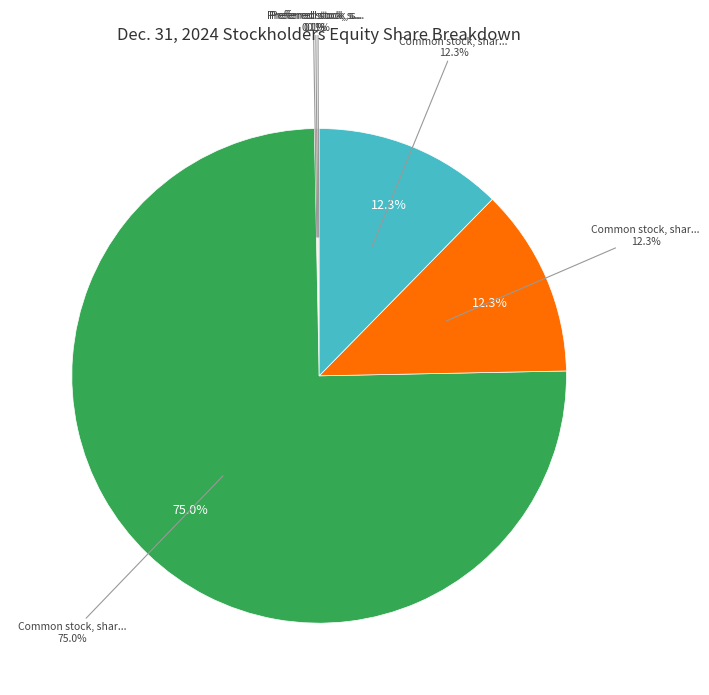

What is the smallest slice in the pie chart?

Preferred stock, shares authorized